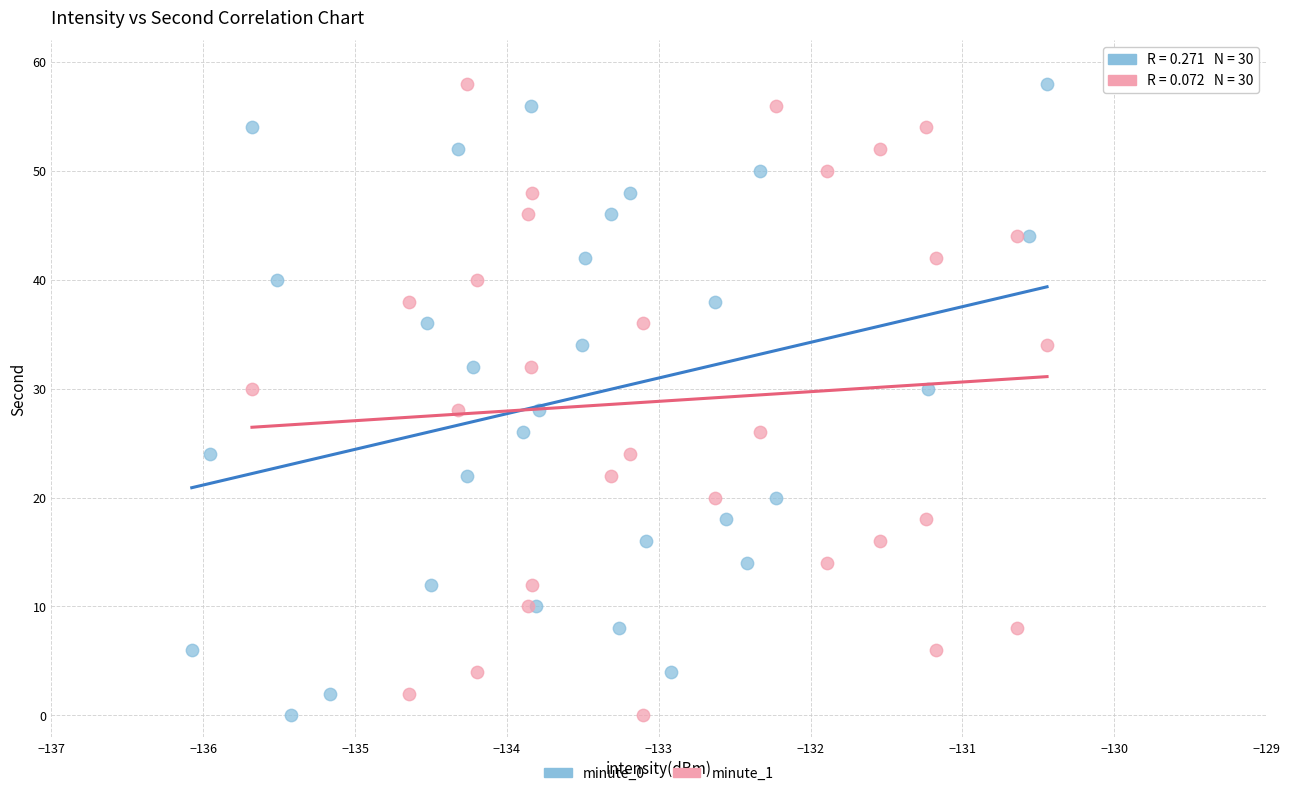

What are all the series names shown in the legend?

minute_0, minute_1